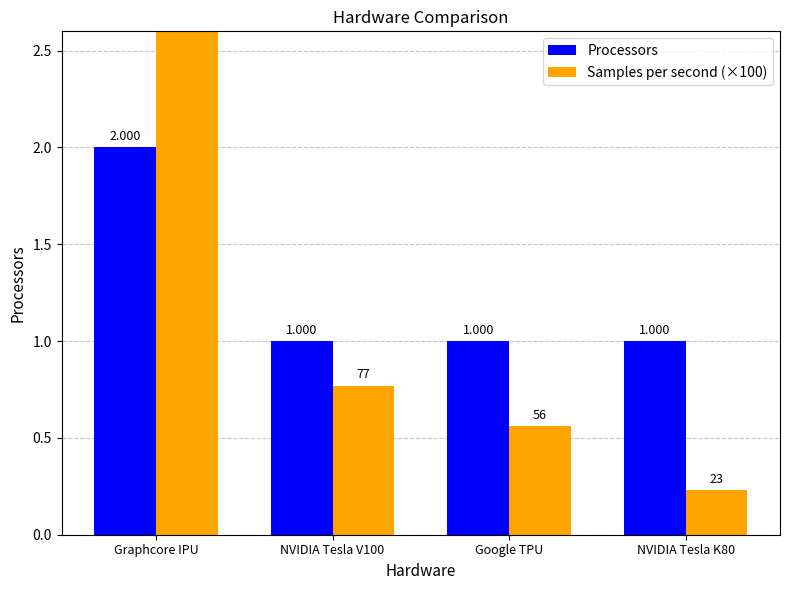

What are all the series names shown in the legend?

Processors, Samples per second (×100)